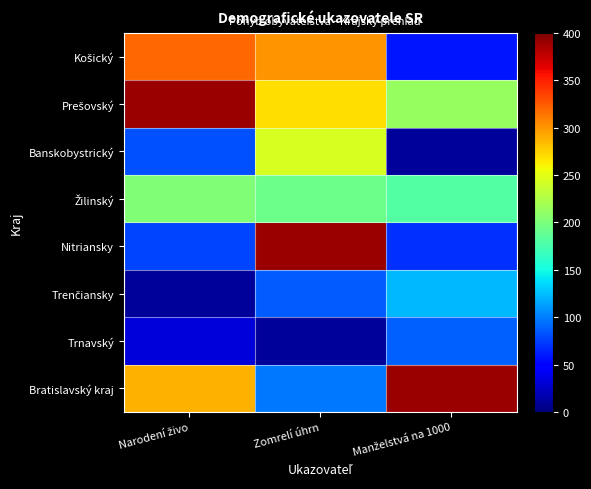

List the series in order of their peak value, highest first.

Prešovský, Nitriansky, Bratislavský kraj, Košický, Banskobystrický, Žilinský, Trenčiansky, Trnavský